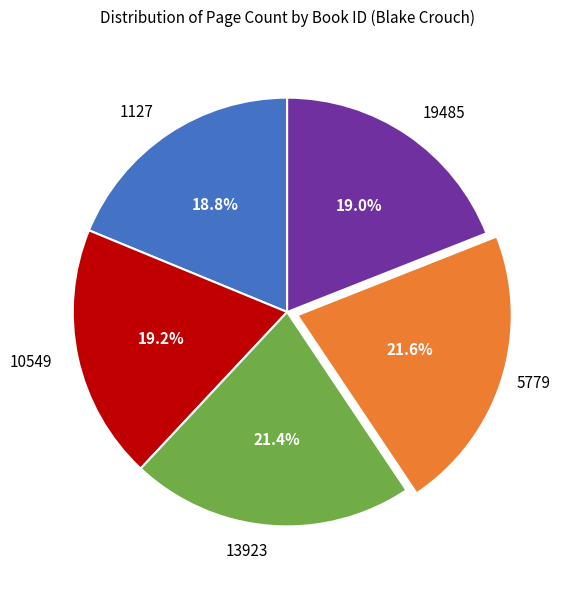

What portion of the pie excludes 19485?

81.0%